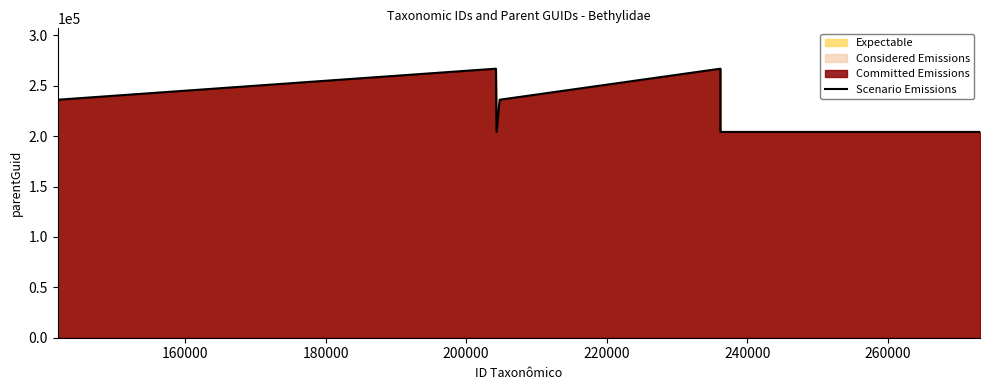

What is the difference between the maximum and minimum values?

62755